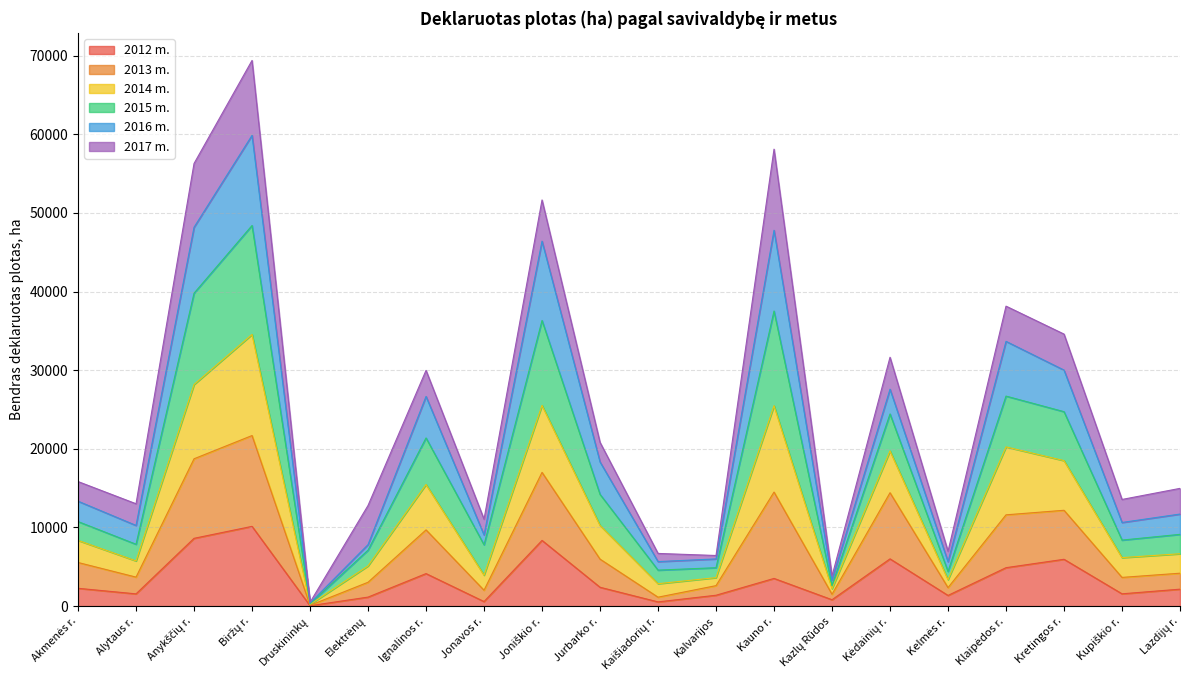

What is the highest value of the 2012 m. series?

10141.8